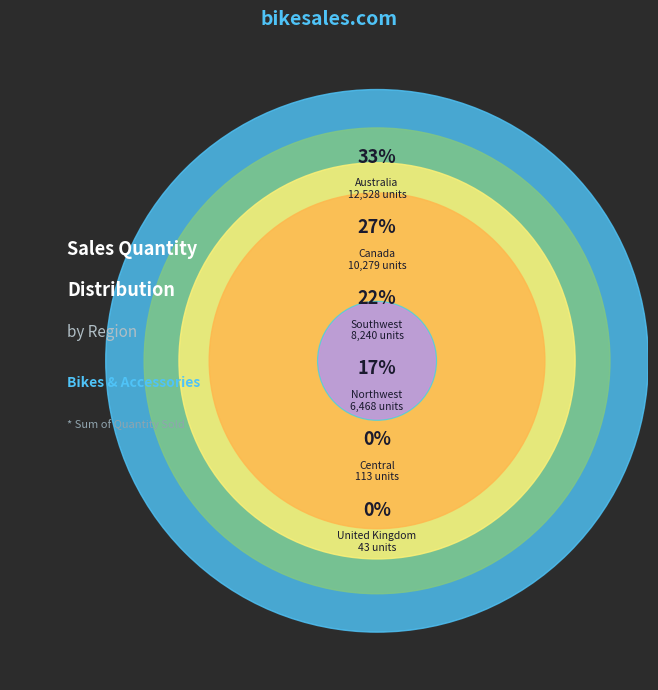

Is Australia the majority of the pie?

No